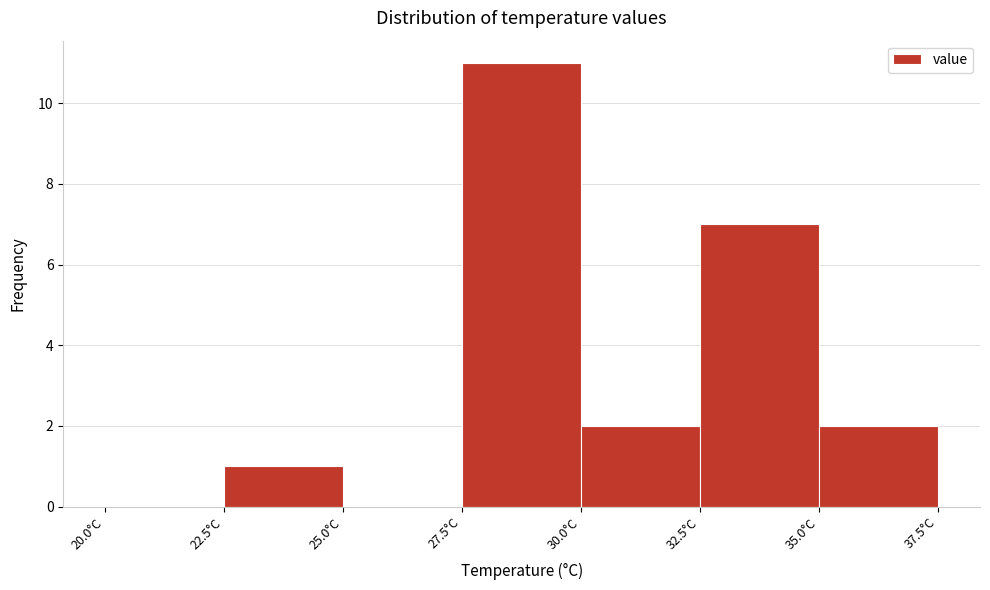

Which range on the x-axis has the tallest bar?

27.5 to 30.0